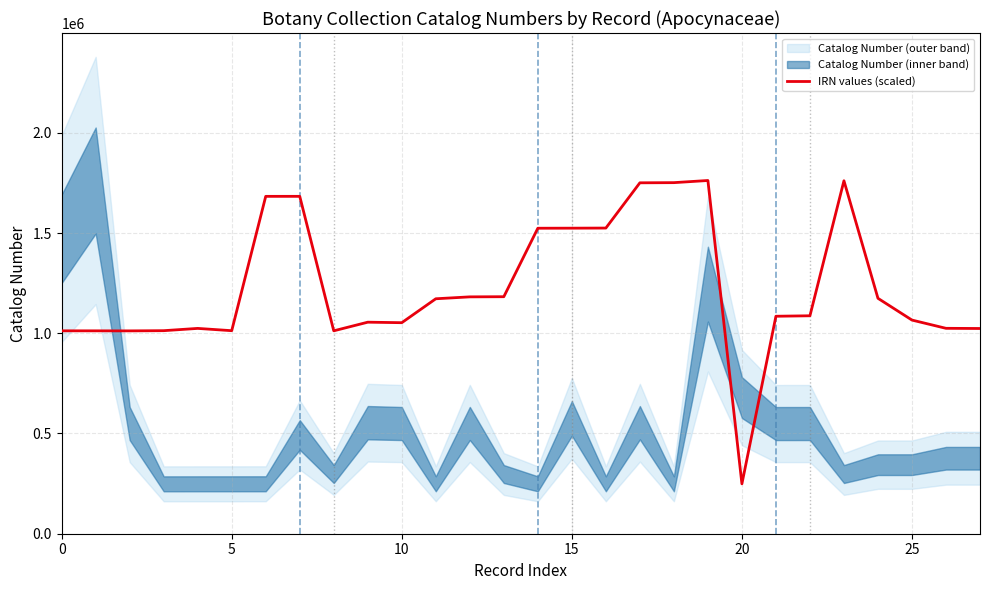

What is the ratio of the value at 21 to the value at 10?

1.0